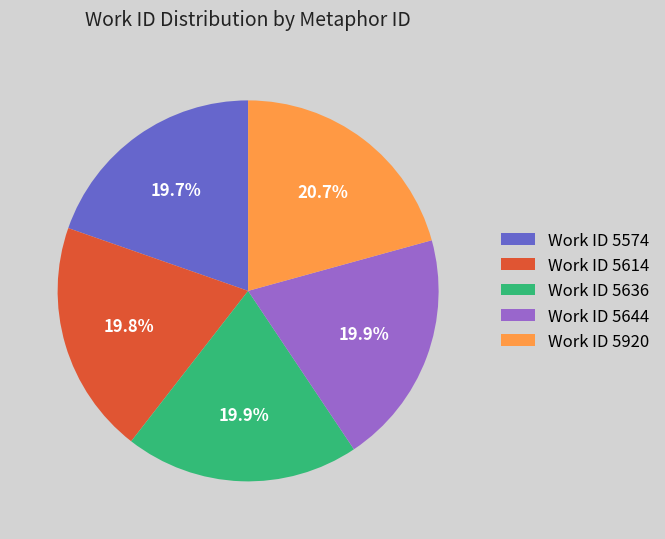

What is the ratio of the value at Work ID 5574 to the value at Work ID 5644?

1.0